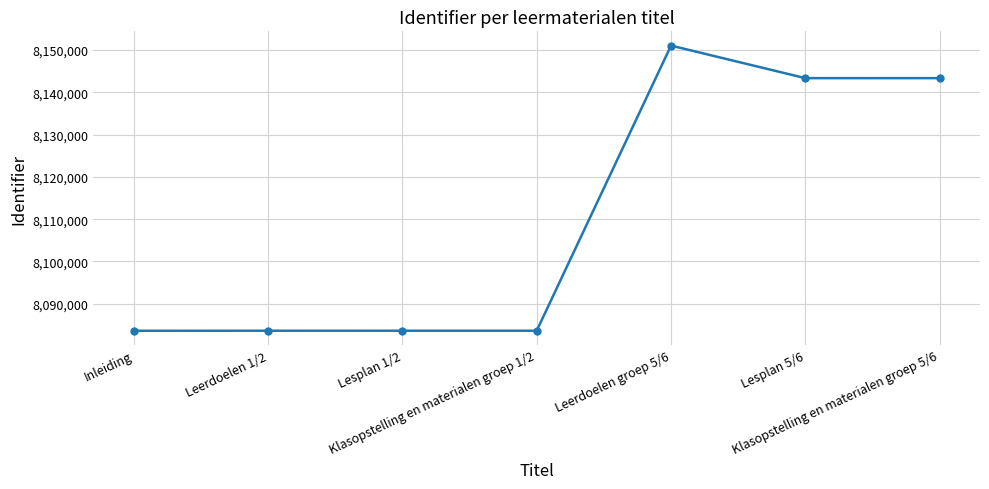

What is the maximum value shown in the chart?

8151069